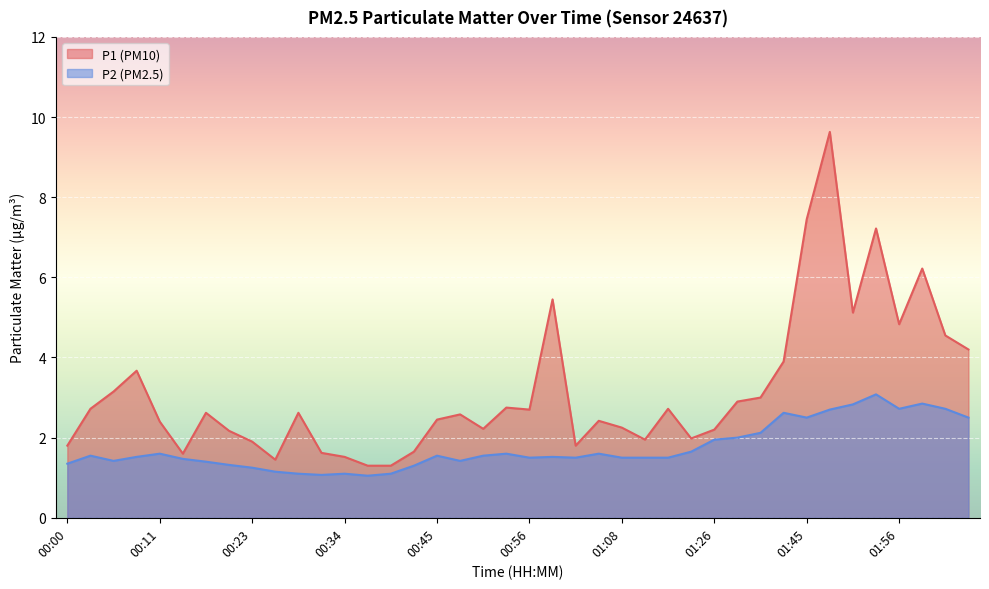

Which category has the lowest value across all series?

00:37